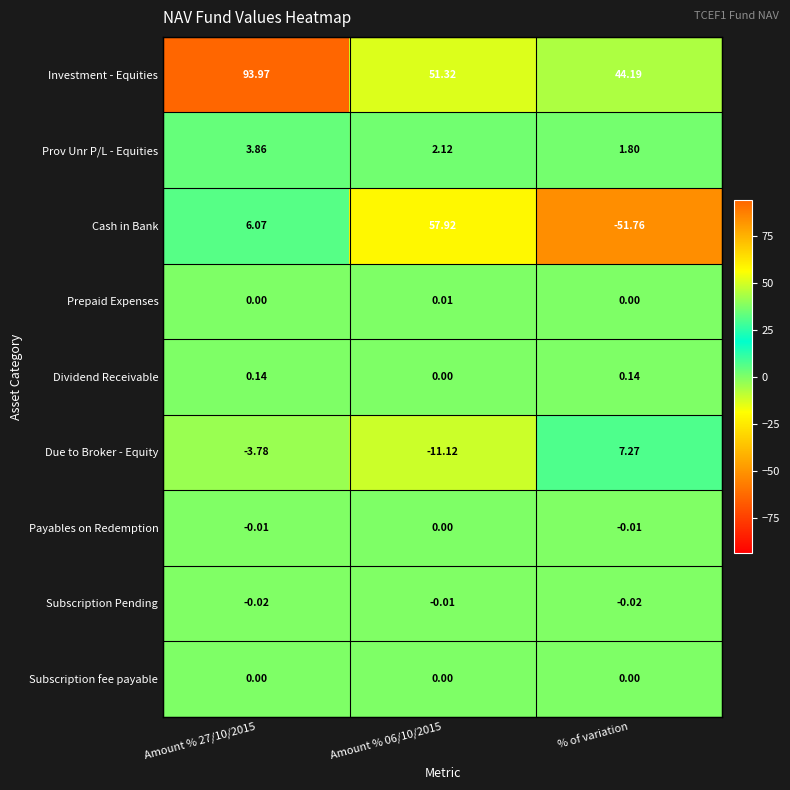

How many series are shown in this chart?

9